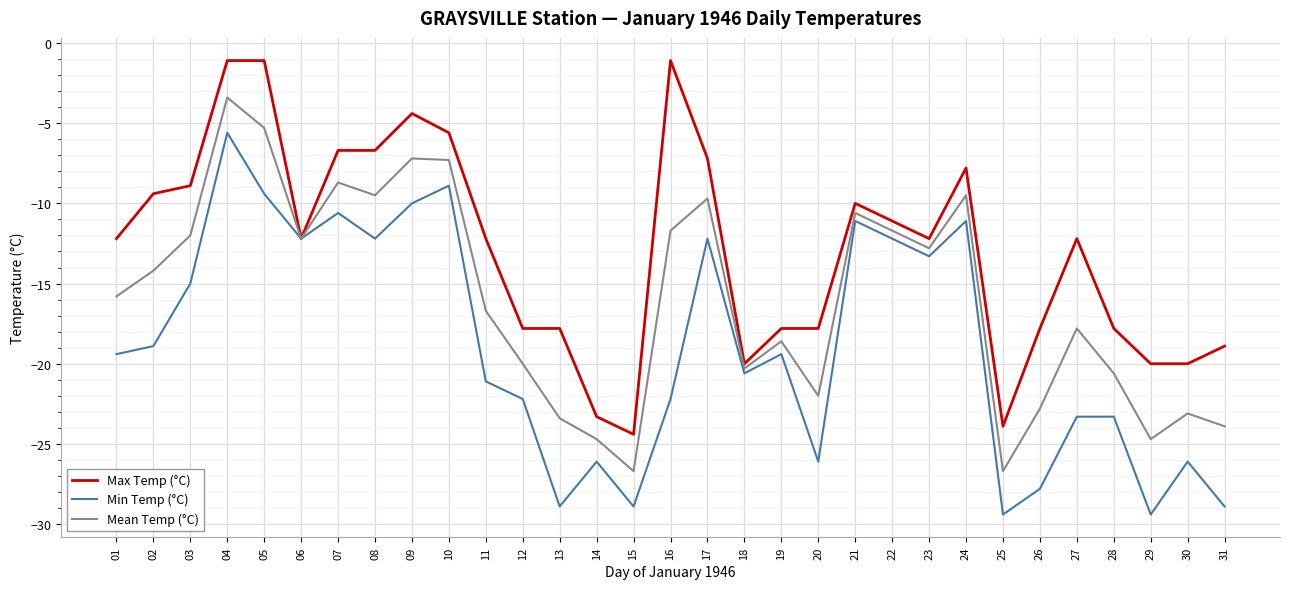

What is the difference between the highest and lowest values at 03?

6.1